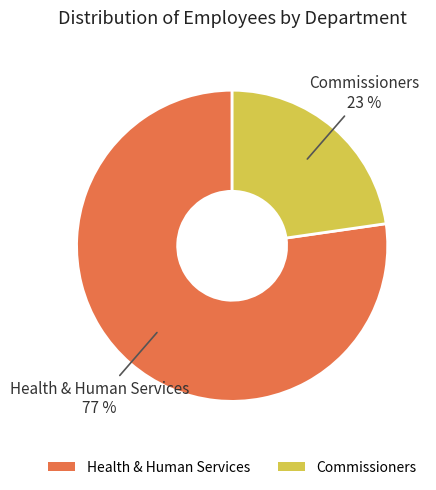

To the nearest percent, what percentage of the pie is Commissioners?

23%